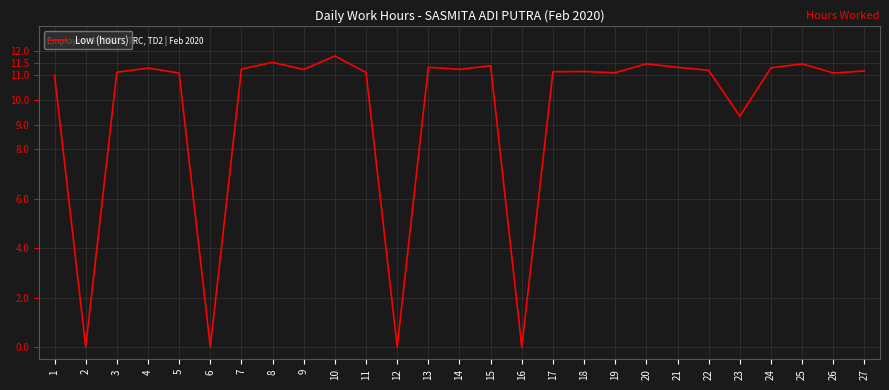

What is the change in value from 8 to 13?

-0.2